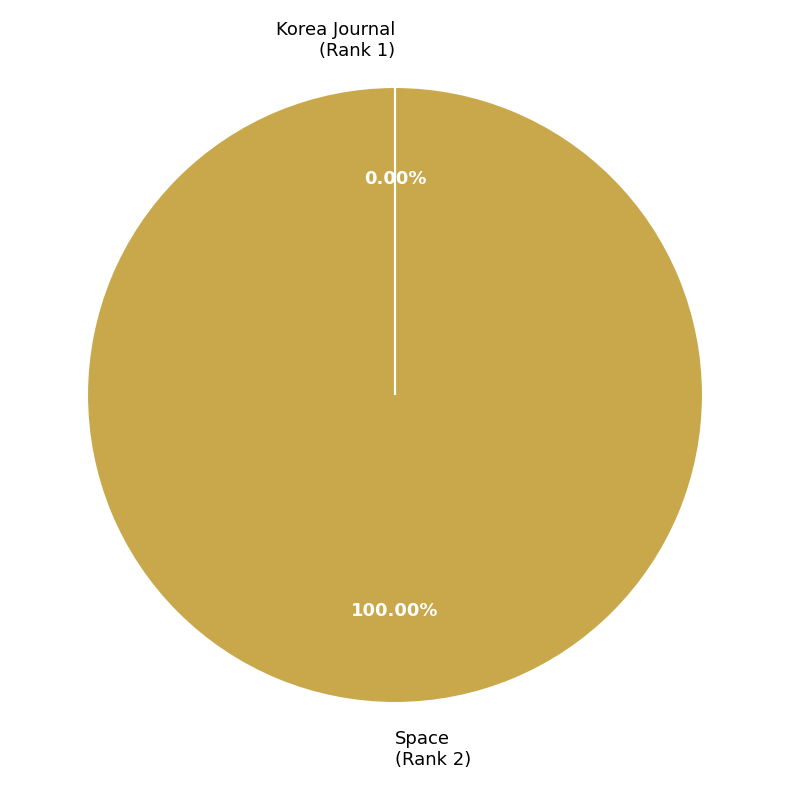

Does any single category account for the majority?

Yes